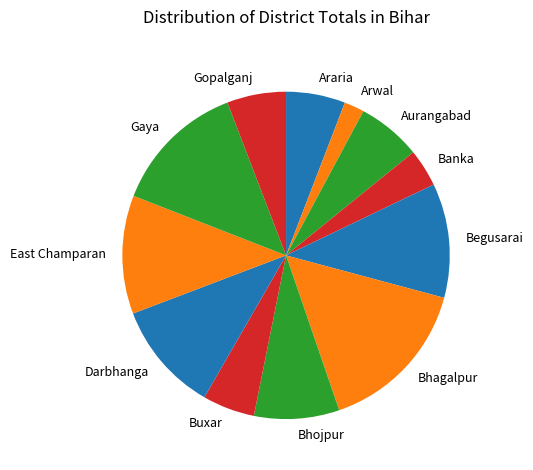

True or false: Buxar accounts for 5% of the total.

True